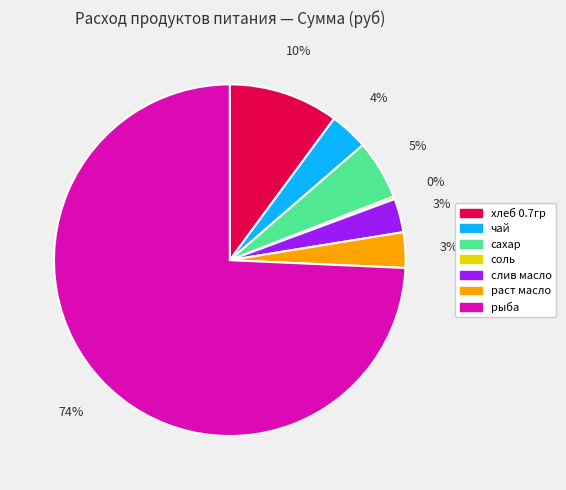

Which category has the biggest portion of the pie?

рыба